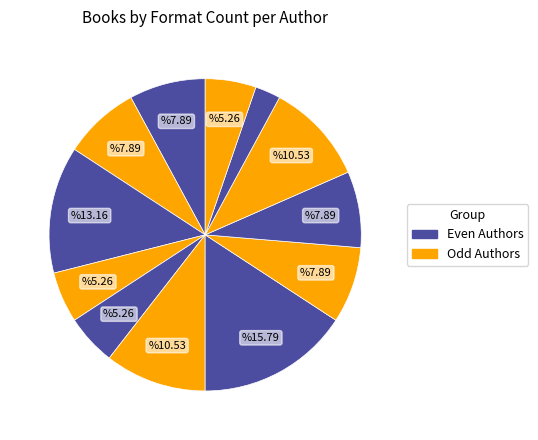

Is there any slice that represents more than half of the pie?

No